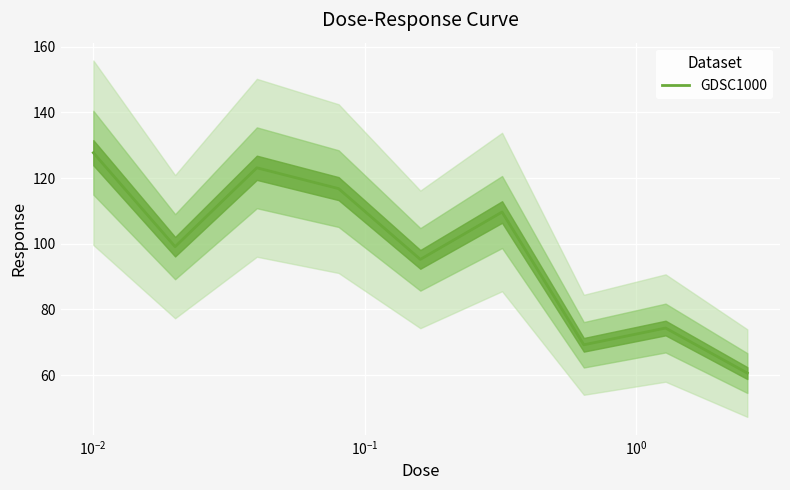

Reading right to left, extract all data points from this chart.

60.6	74.3	69.2	109.7	95.2	116.8	123.1	99.1	127.7